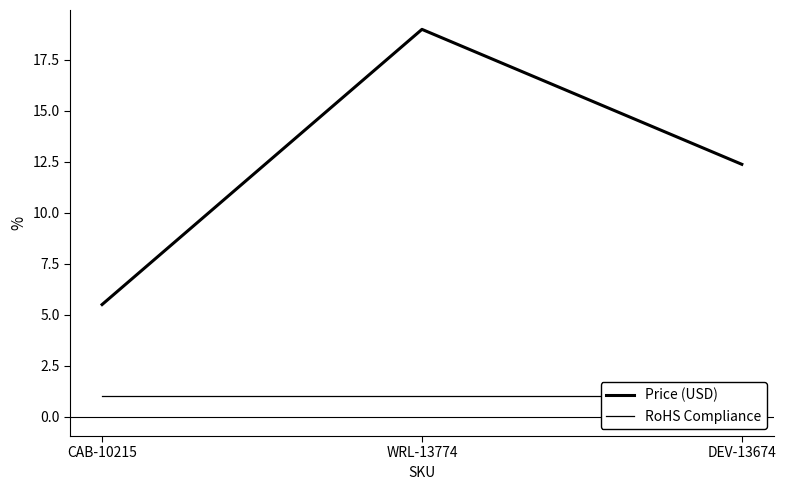

What is the maximum value shown in the chart?

19.0